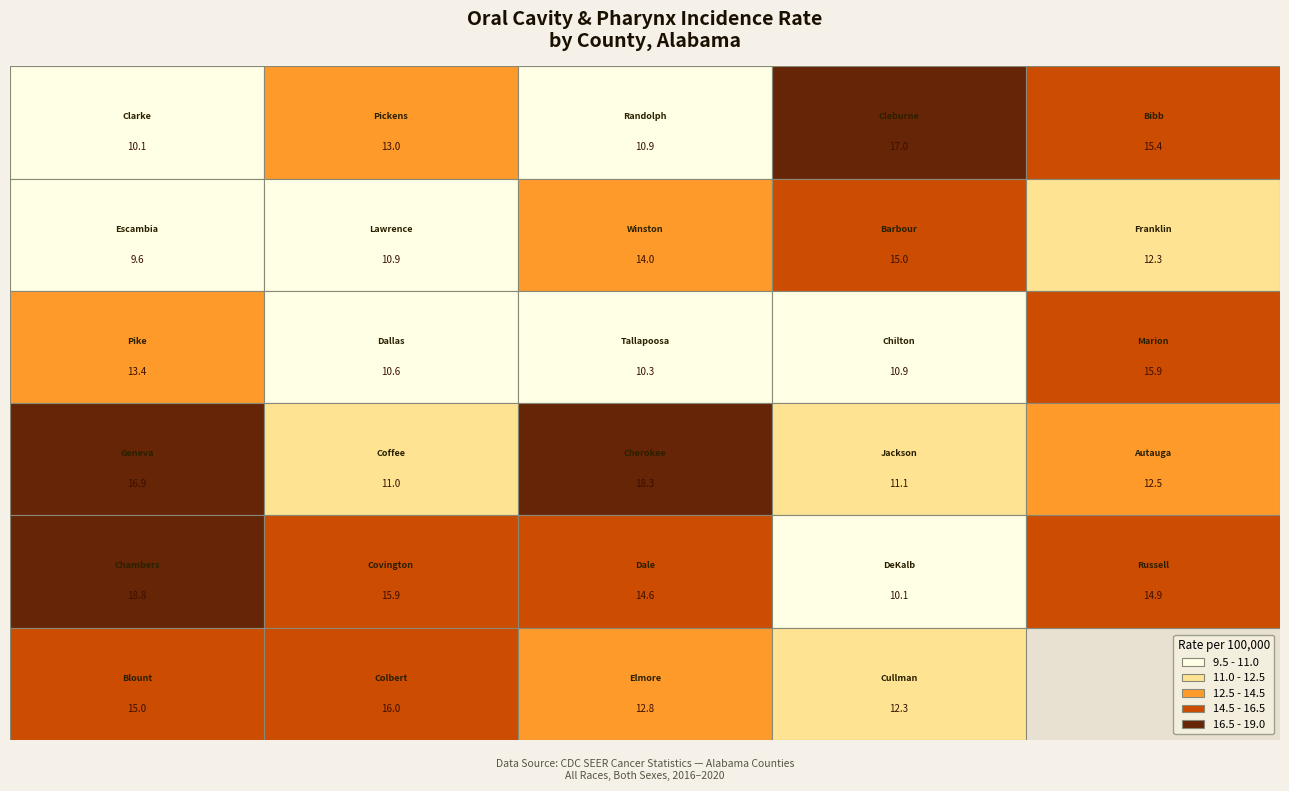

What is the total value across all series at 3?

76.4